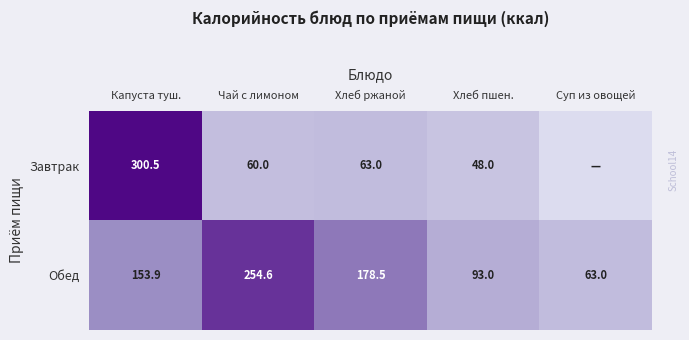

Rank the series at Хлеб пшен. from highest to lowest value.

Обед, Завтрак